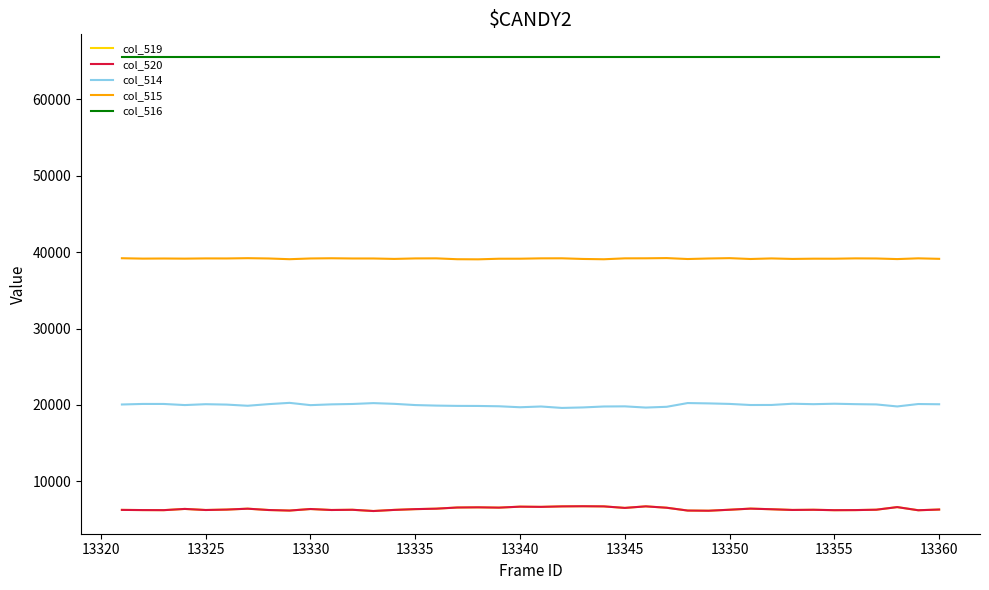

Which series has the largest total across all categories?

col_516